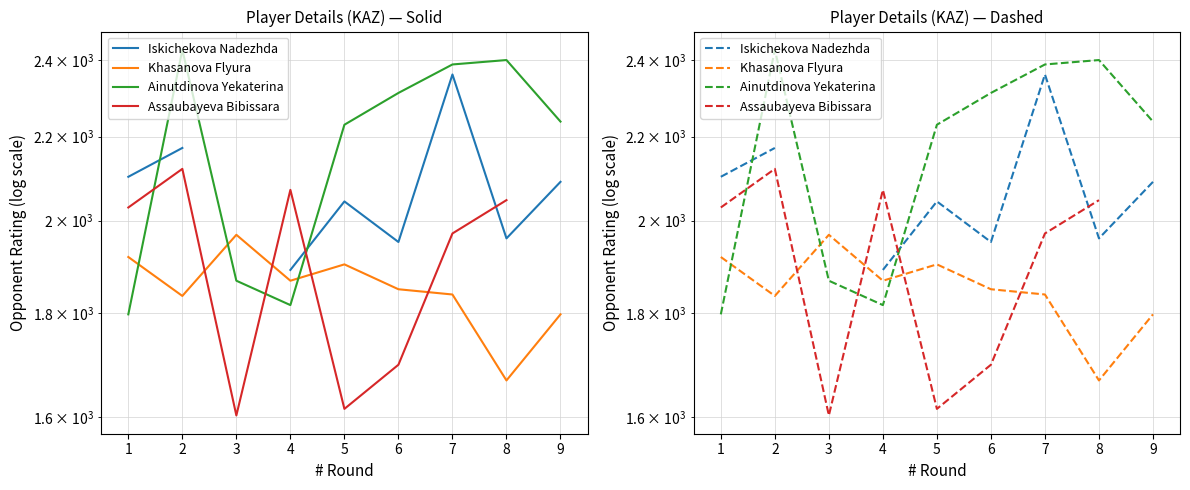

Which series has the largest total across all categories?

Ainutdinova Yekaterina